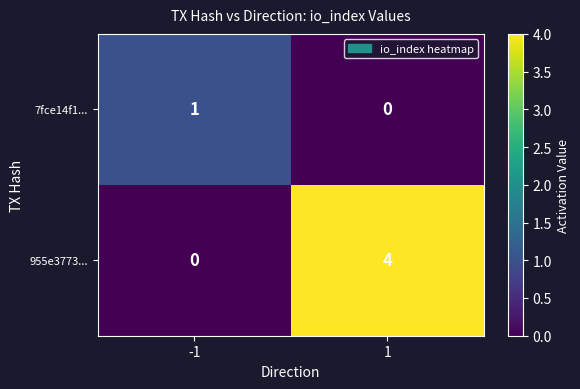

Which series has the widest spread of values?

955e3773...